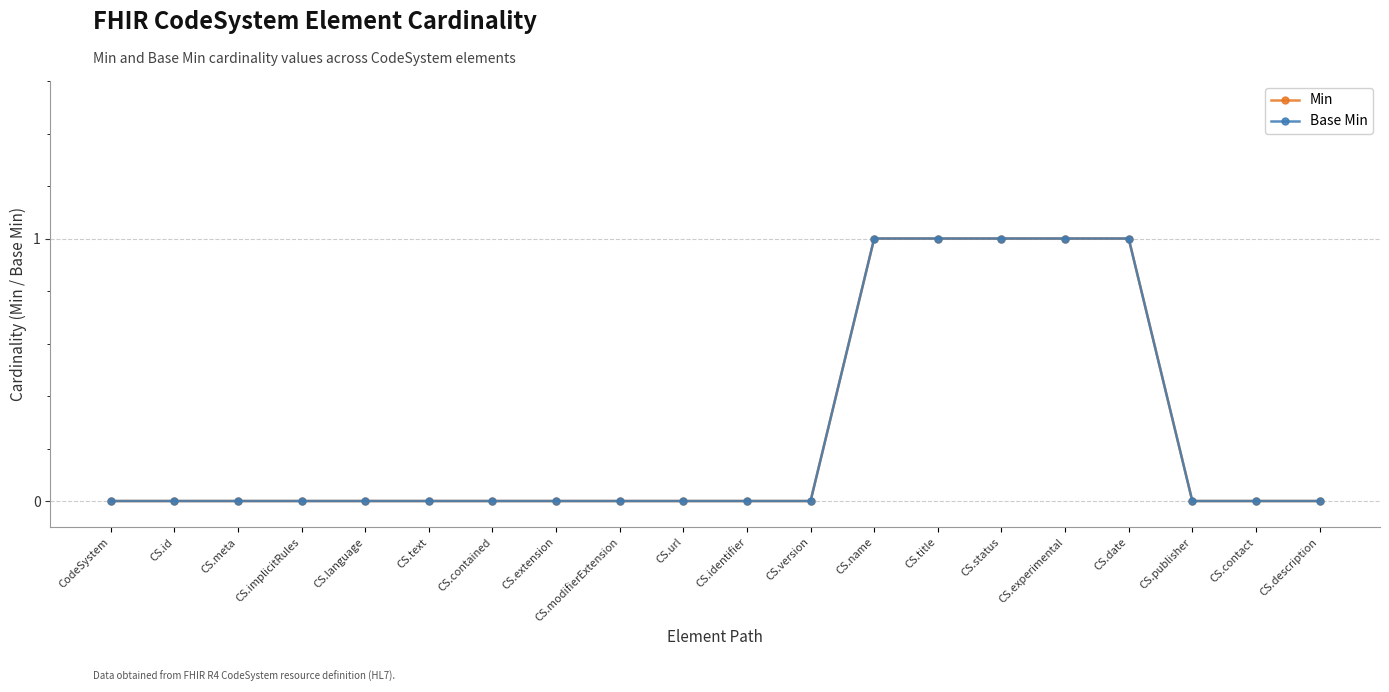

Reading right to left, list all the values displayed in this chart.

Min: CS.description=0	CS.contact=0	CS.publisher=0	CS.date=1	CS.experimental=1	CS.status=1	CS.title=1	CS.name=1	CS.version=0	CS.identifier=0	CS.url=0	CS.modifierExtension=0	CS.extension=0	CS.contained=0	CS.text=0	CS.language=0	CS.implicitRules=0	CS.meta=0	CS.id=0	CodeSystem=0
Base Min: CS.description=0	CS.contact=0	CS.publisher=0	CS.date=1	CS.experimental=1	CS.status=1	CS.title=1	CS.name=1	CS.version=0	CS.identifier=0	CS.url=0	CS.modifierExtension=0	CS.extension=0	CS.contained=0	CS.text=0	CS.language=0	CS.implicitRules=0	CS.meta=0	CS.id=0	CodeSystem=0